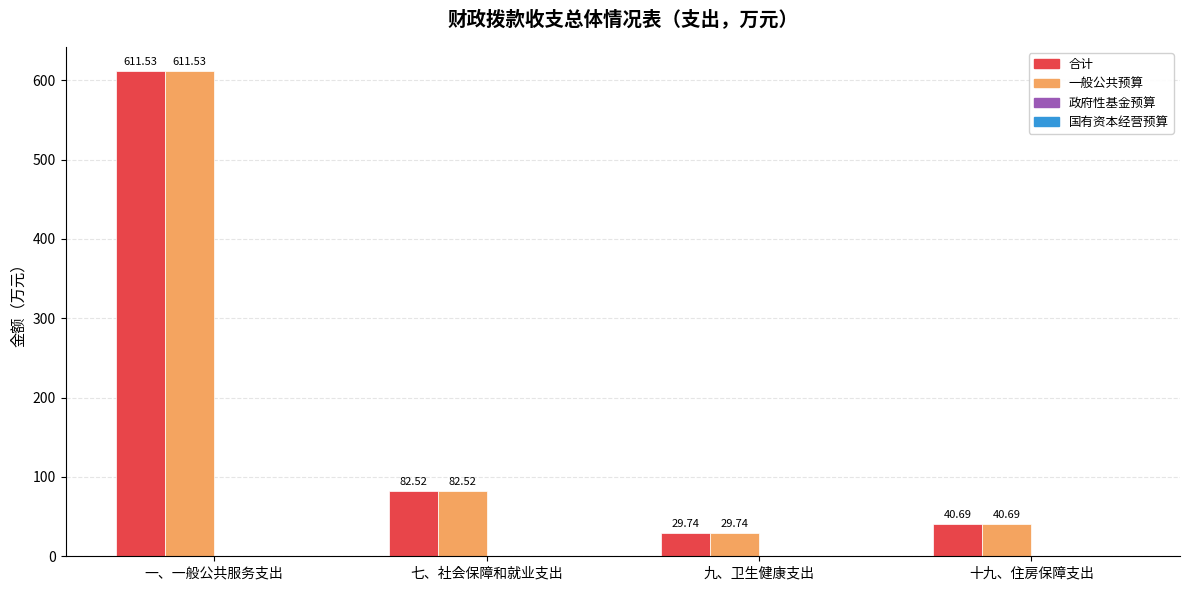

How many categories are shown in the chart?

4